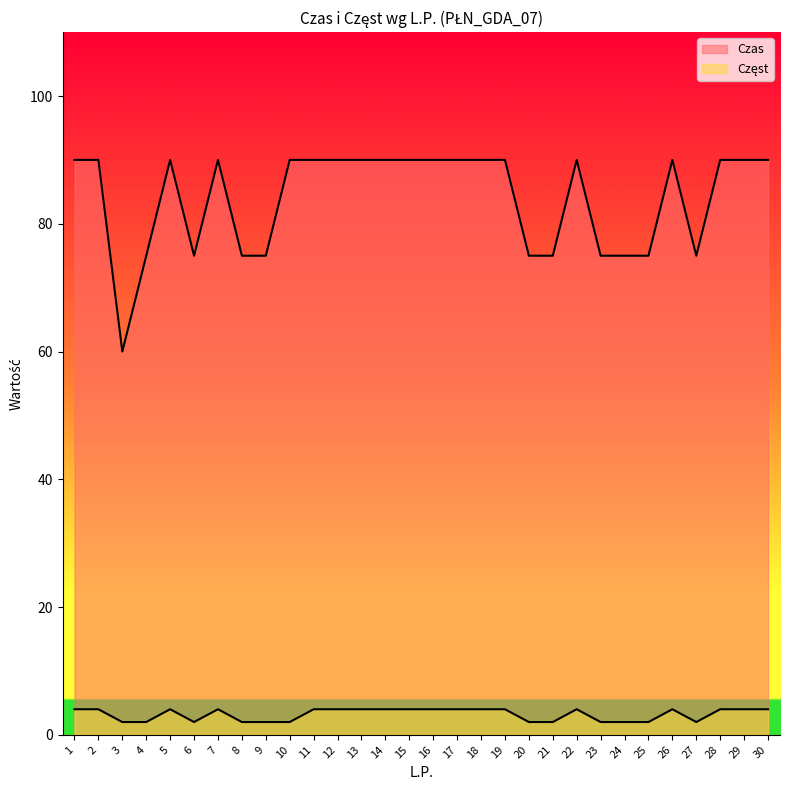

Which series has the largest total across all categories?

Czas